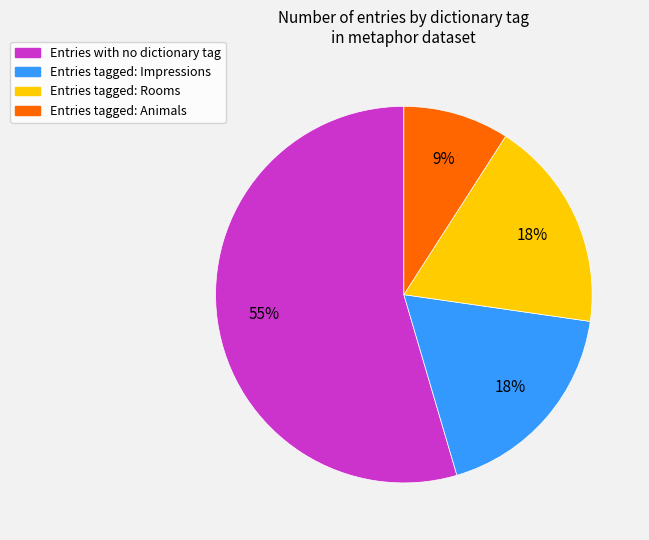

To the nearest percent, what is the average slice percentage?

25%